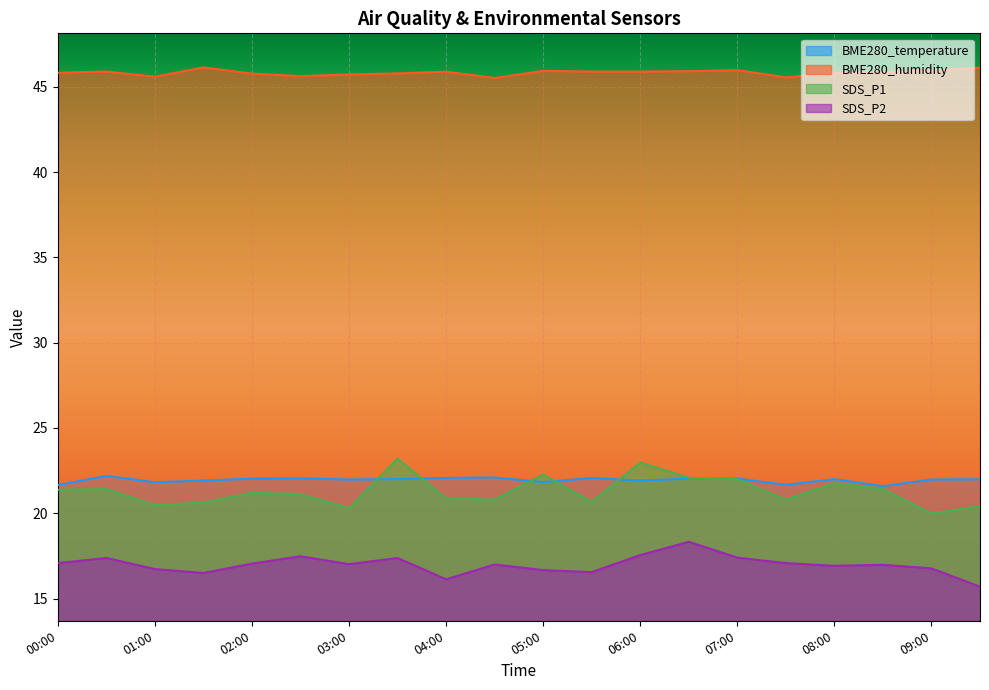

Reading left to right, transcribe all the data shown in this chart.

BME280_temperature: 00:00=21.6	00:30=22.2	01:00=21.8	01:30=21.9	02:00=22.0	02:30=22.0	03:00=22.0	03:30=22.0	04:00=22.1	04:30=22.1	05:00=21.8	05:30=22.1	06:00=21.9	06:30=22.0	07:00=22.0	07:30=21.7	08:00=22.0	08:30=21.6	09:00=22.0	09:30=22.0
BME280_humidity: 00:00=45.8	00:30=45.9	01:00=45.6	01:30=46.1	02:00=45.8	02:30=45.6	03:00=45.7	03:30=45.8	04:00=45.9	04:30=45.5	05:00=45.9	05:30=45.9	06:00=45.9	06:30=45.9	07:00=46.0	07:30=45.5	08:00=45.8	08:30=45.9	09:00=46.0	09:30=46.1
SDS_P1: 00:00=21.4	00:30=21.4	01:00=20.5	01:30=20.6	02:00=21.2	02:30=21.1	03:00=20.3	03:30=23.2	04:00=20.9	04:30=20.8	05:00=22.3	05:30=20.7	06:00=23.0	06:30=22.1	07:00=22.0	07:30=20.8	08:00=21.8	08:30=21.4	09:00=20.0	09:30=20.4
SDS_P2: 00:00=17.1	00:30=17.4	01:00=16.7	01:30=16.5	02:00=17.1	02:30=17.5	03:00=17.0	03:30=17.4	04:00=16.1	04:30=17.0	05:00=16.7	05:30=16.6	06:00=17.6	06:30=18.3	07:00=17.4	07:30=17.1	08:00=16.9	08:30=17.0	09:00=16.8	09:30=15.7